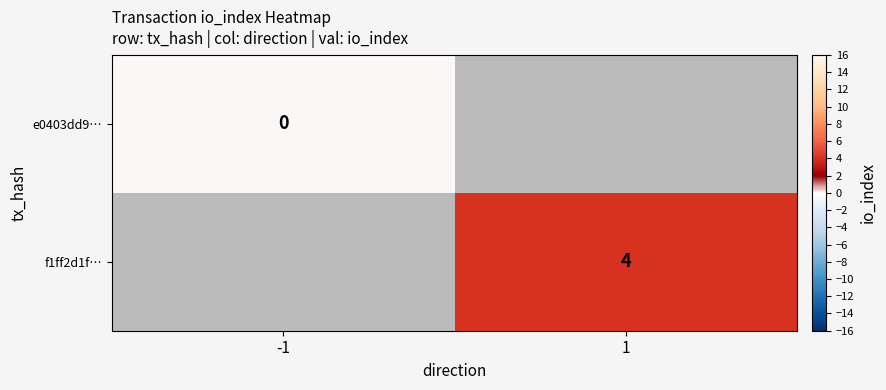

How many positive values does the f1ff2d1f… series have?

1